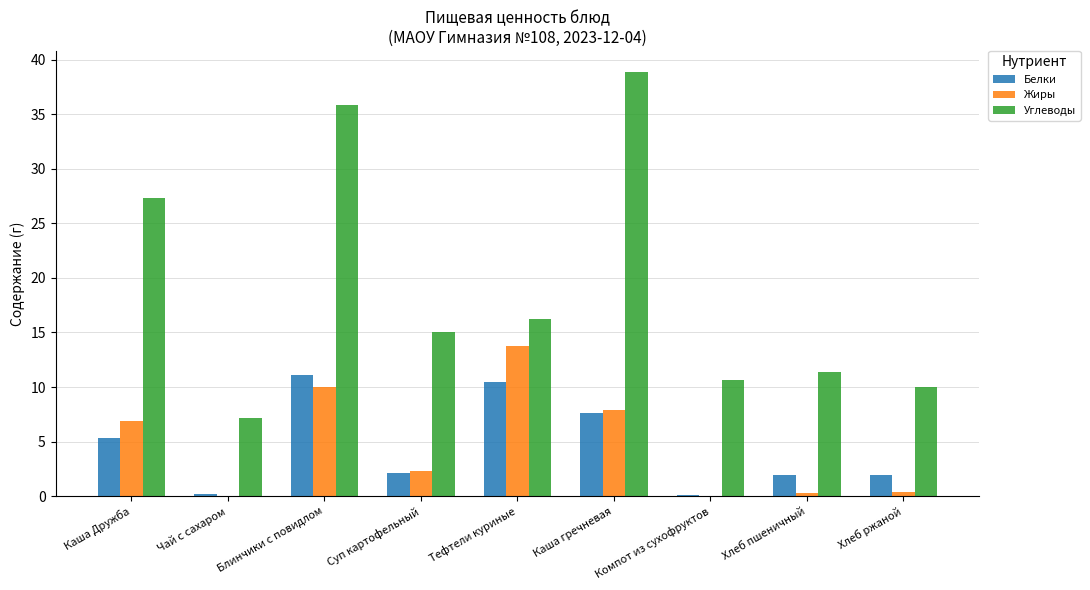

What is the maximum value shown in the chart?

38.9